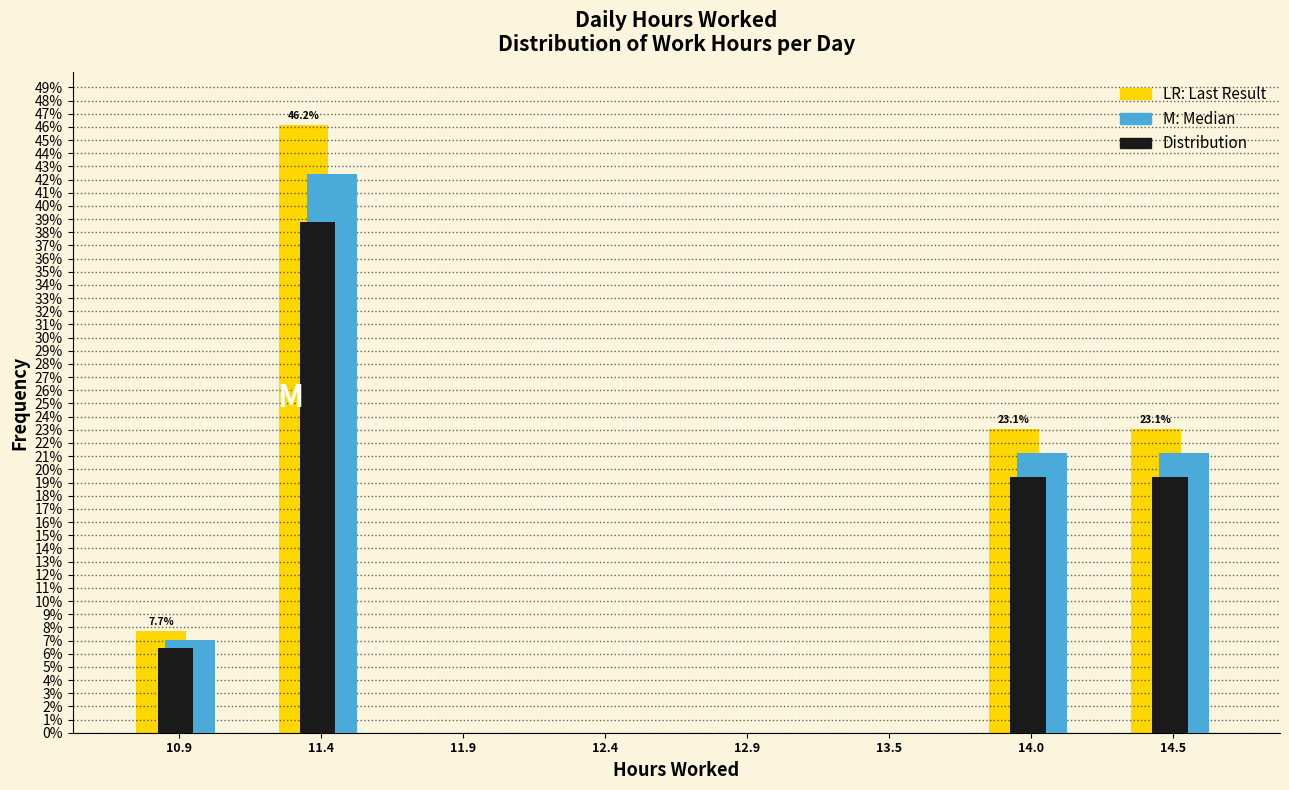

What is the maximum value shown in the chart?

46.2